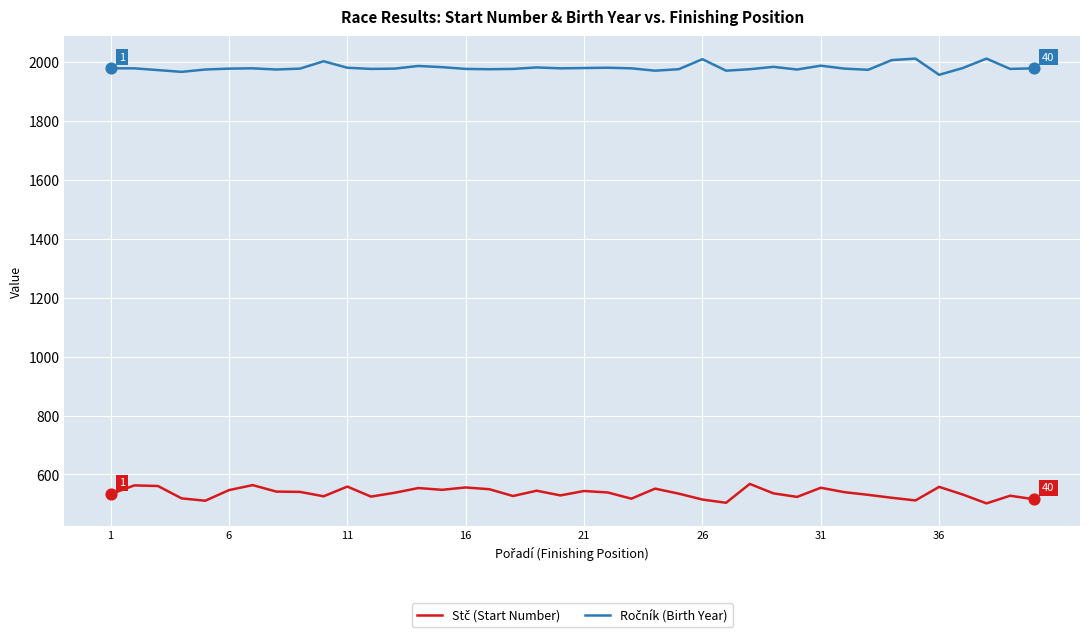

What is the minimum value shown in the chart?

502